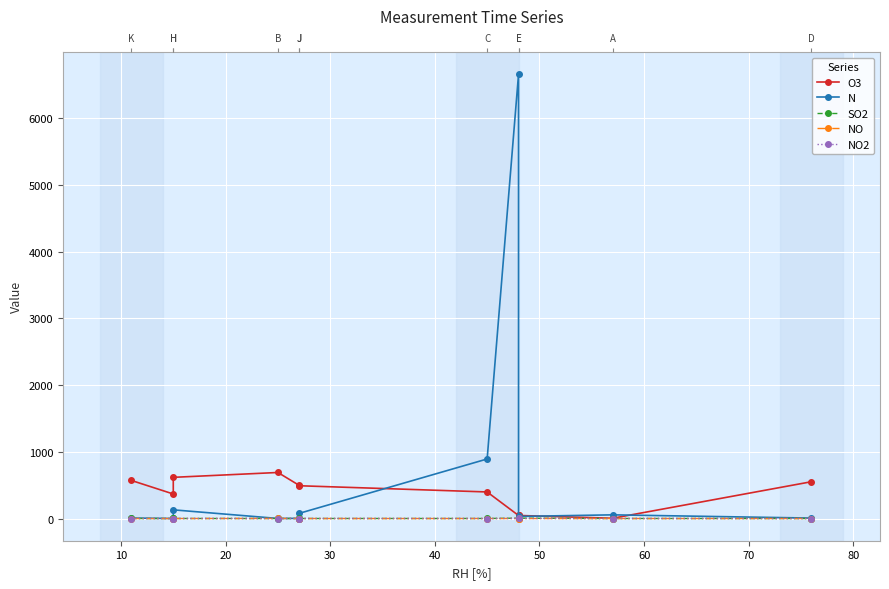

Which series has the largest total across all categories?

N